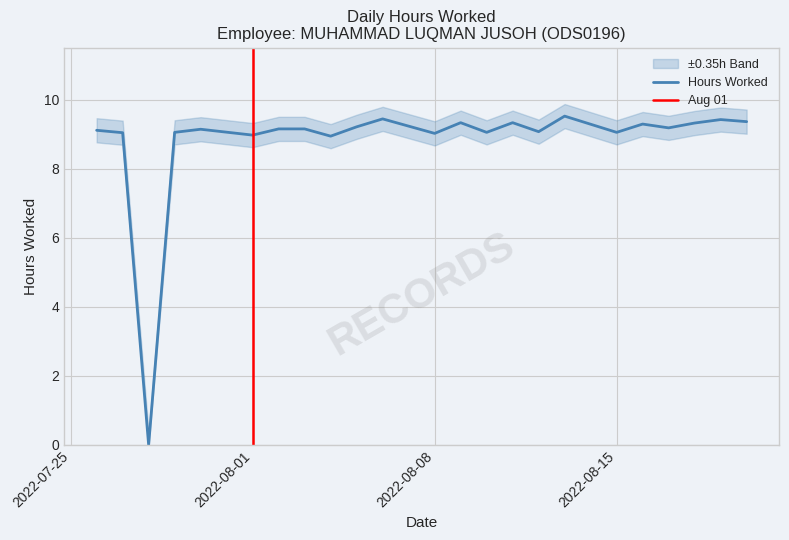

What is the ratio of the value at 2022-08-04 to the value at 2022-07-29?

1.0